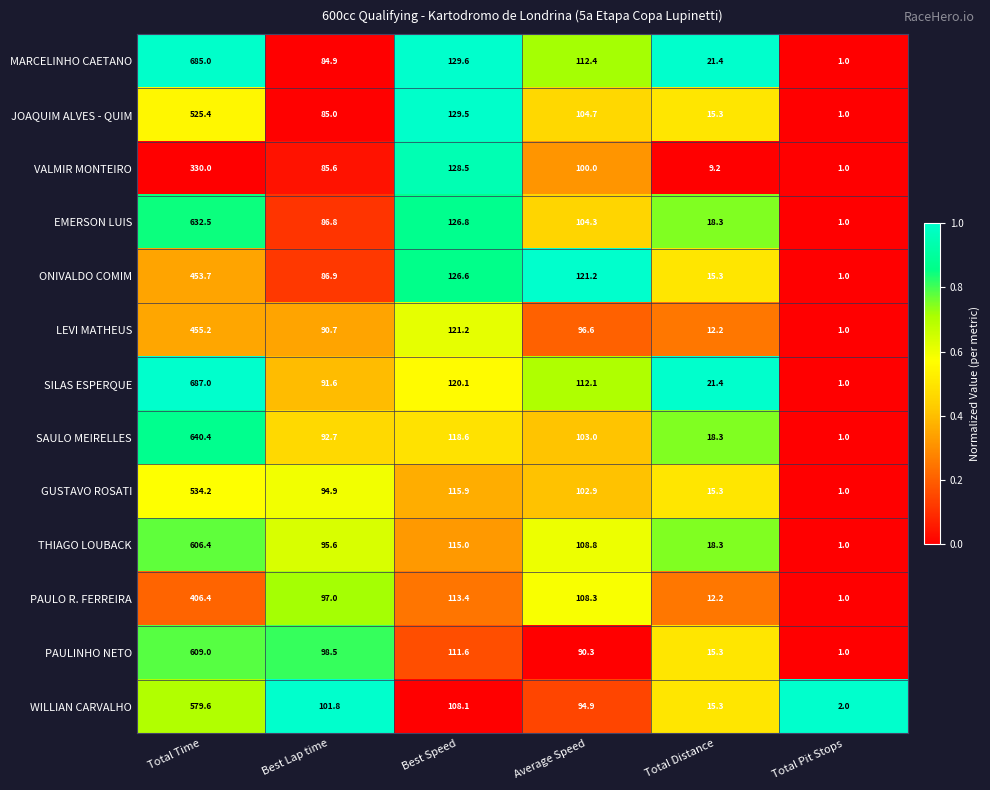

At Total Time, list the series in order from smallest to largest.

VALMIR MONTEIRO, PAULO R. FERREIRA, ONIVALDO COMIM, LEVI MATHEUS, JOAQUIM ALVES - QUIM, GUSTAVO ROSATI, WILLIAN CARVALHO, THIAGO LOUBACK, PAULINHO NETO, EMERSON LUIS, SAULO MEIRELLES, MARCELINHO CAETANO, SILAS ESPERQUE